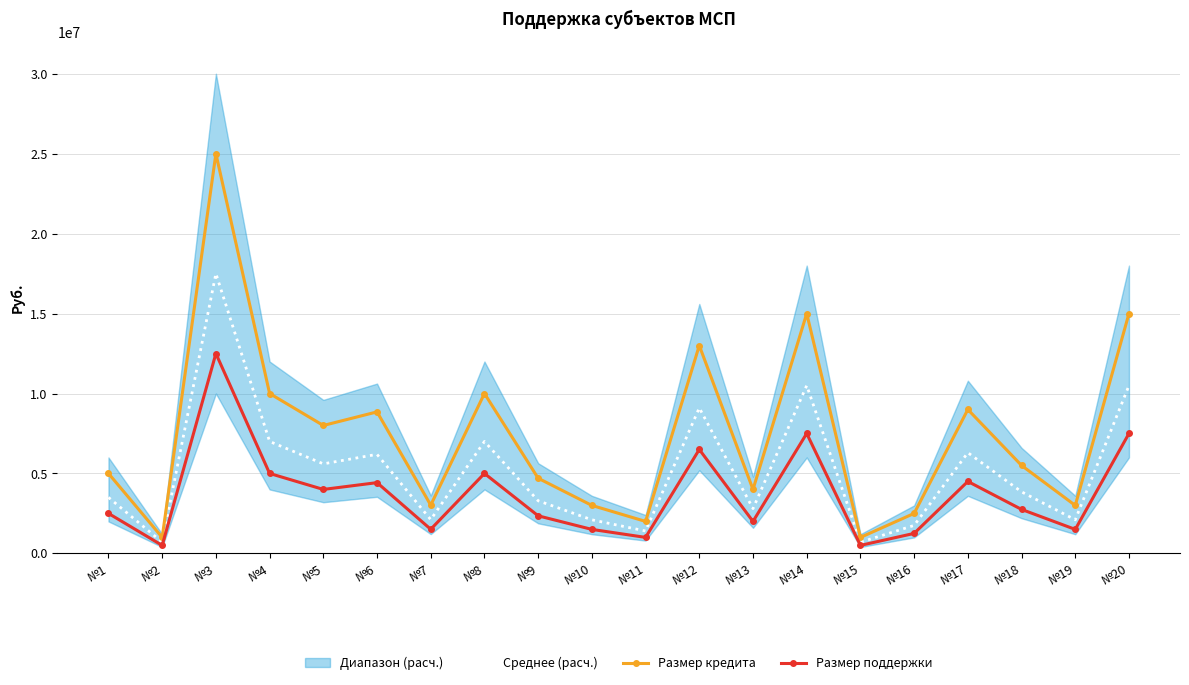

In Размер кредита, how many points are lower than both neighbors (excluding endpoints)?

7